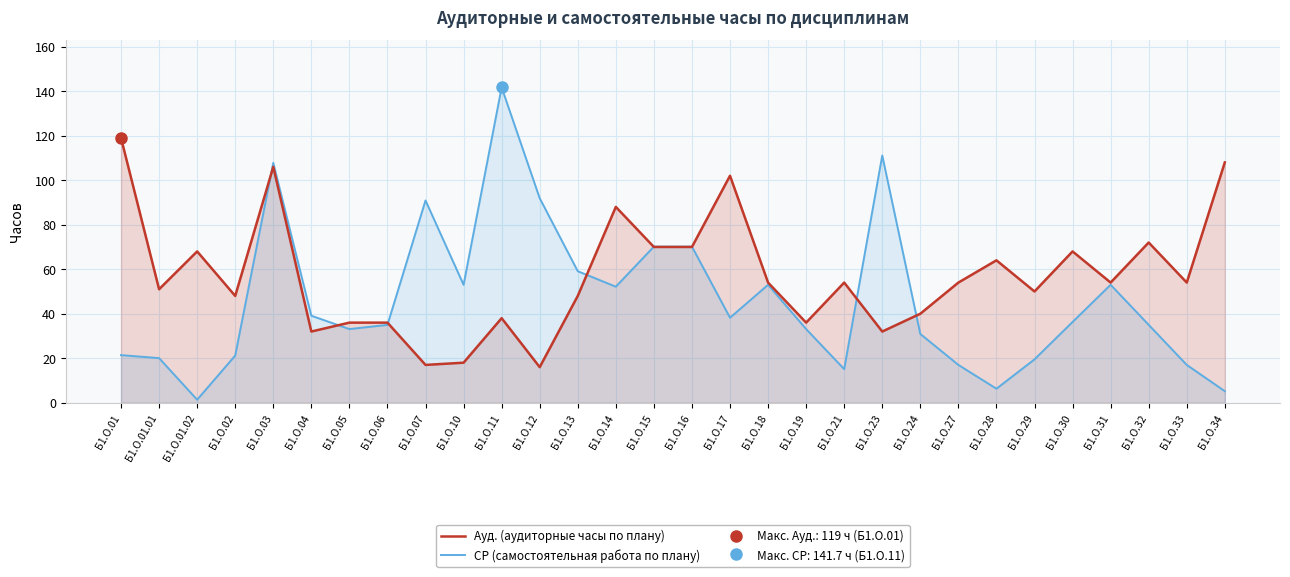

At which label does Ауд. (аудиторные часы по плану) reach its minimum?

Б1.О.12